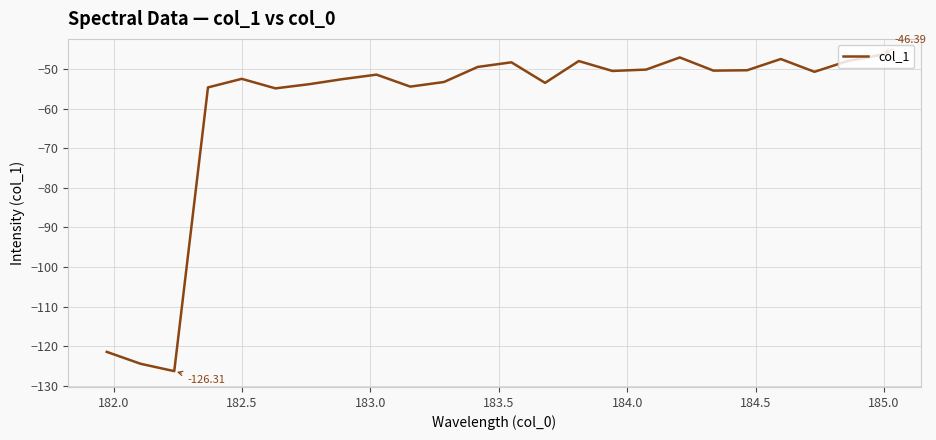

What is the difference between the maximum and minimum values?

79.9